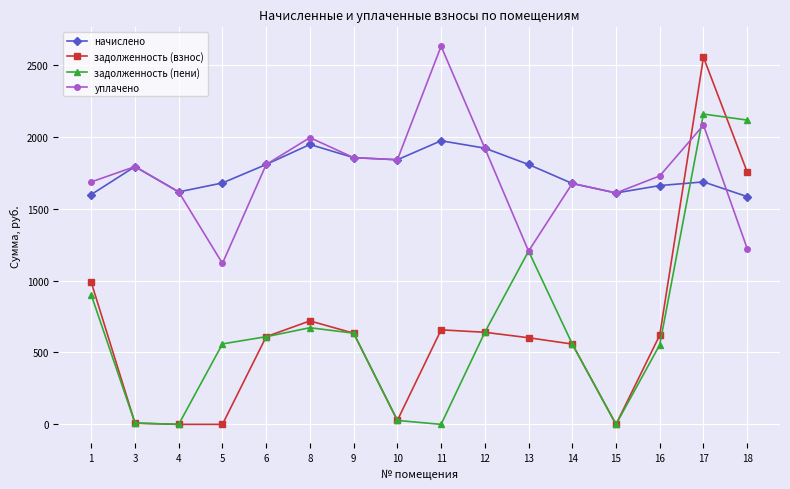

What are all the series names shown in the legend?

начислено, задолженность (взнос), задолженность (пени), уплачено